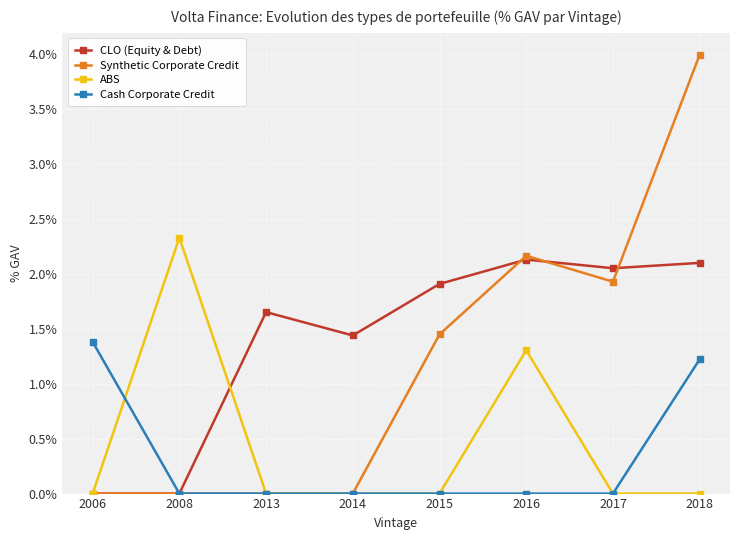

True or false: Synthetic Corporate Credit and ABS intersect in this chart.

False